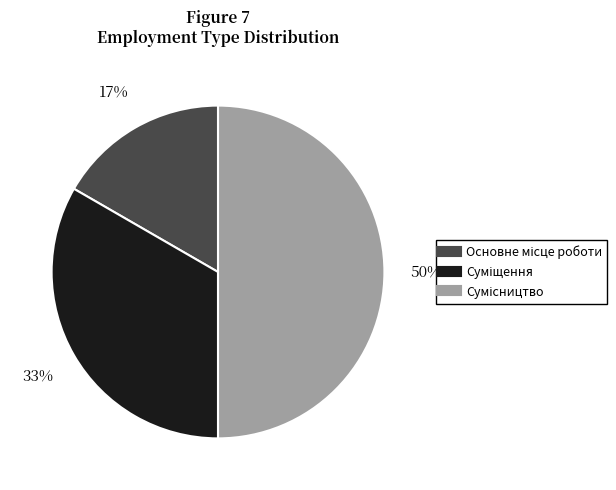

To the nearest percent, what is the average slice percentage?

33%